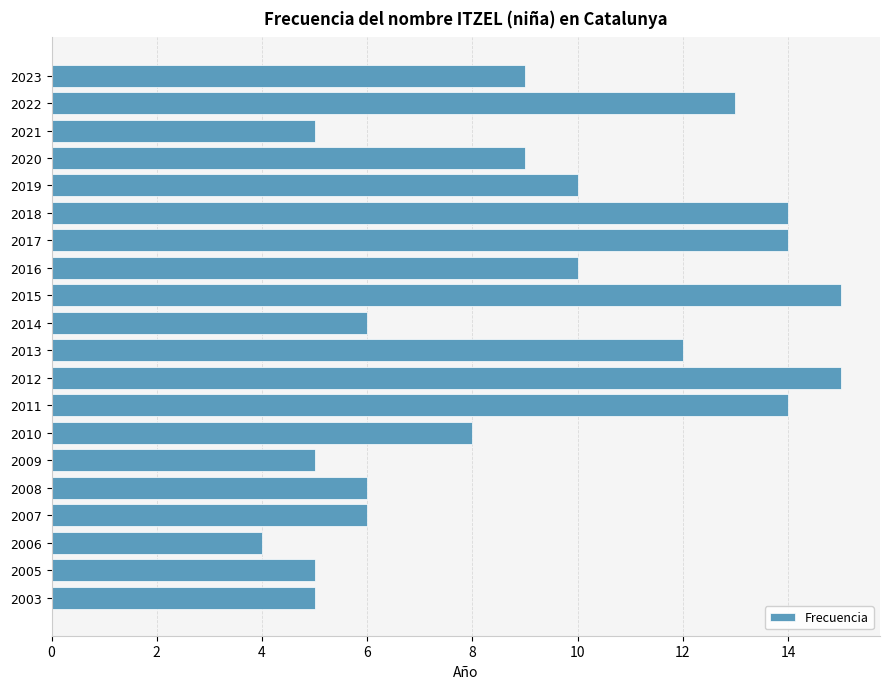

What is the average value?

9